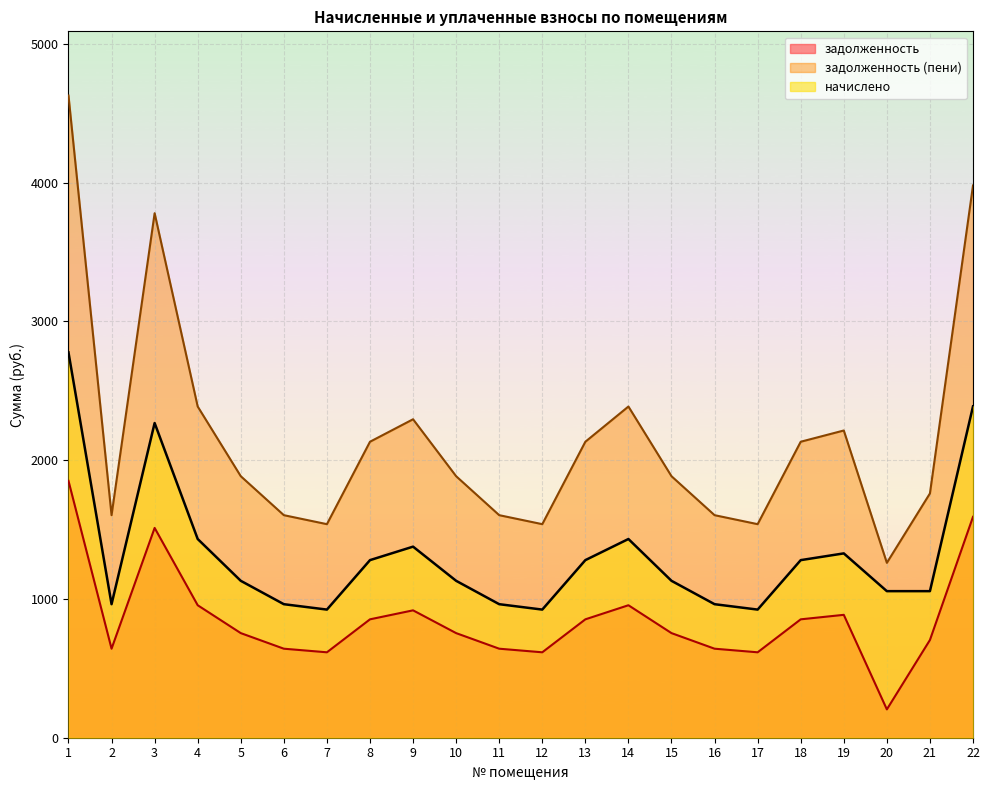

What is the value of the задолженность point at the 7th from the left?

615.6